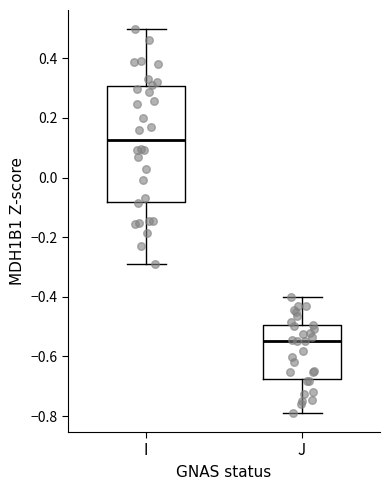

Where does the upper whisker of the box for J end on the y-axis? The values are not printed on the chart, so give them approximately, as read against the axis.

-0.40